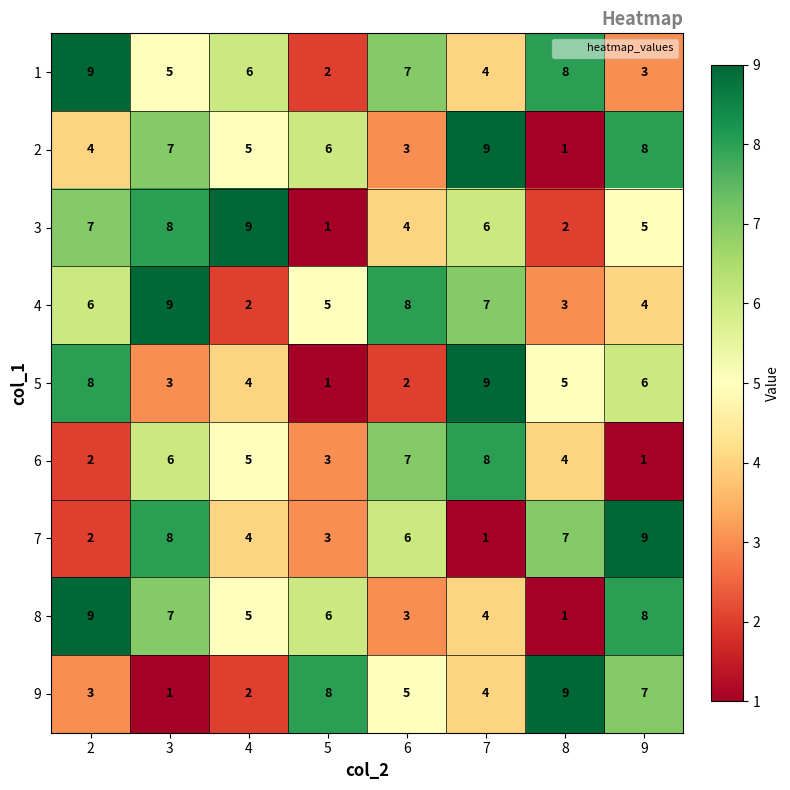

Count the number of data series in this chart.

9